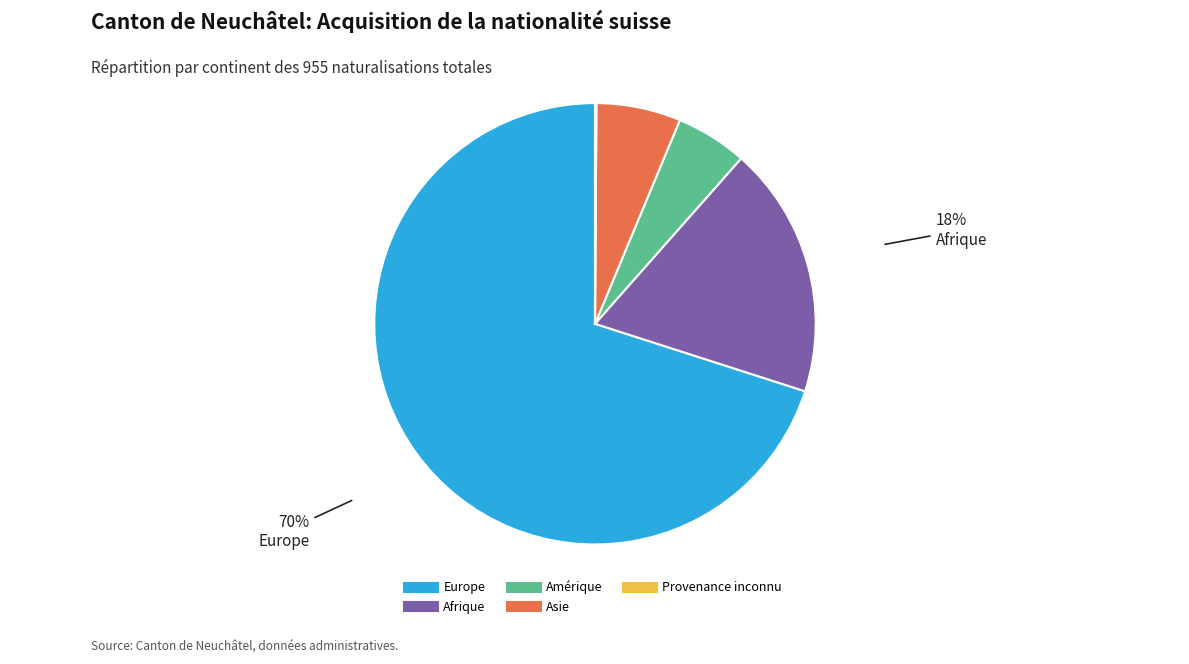

Does any single category account for the majority?

Yes